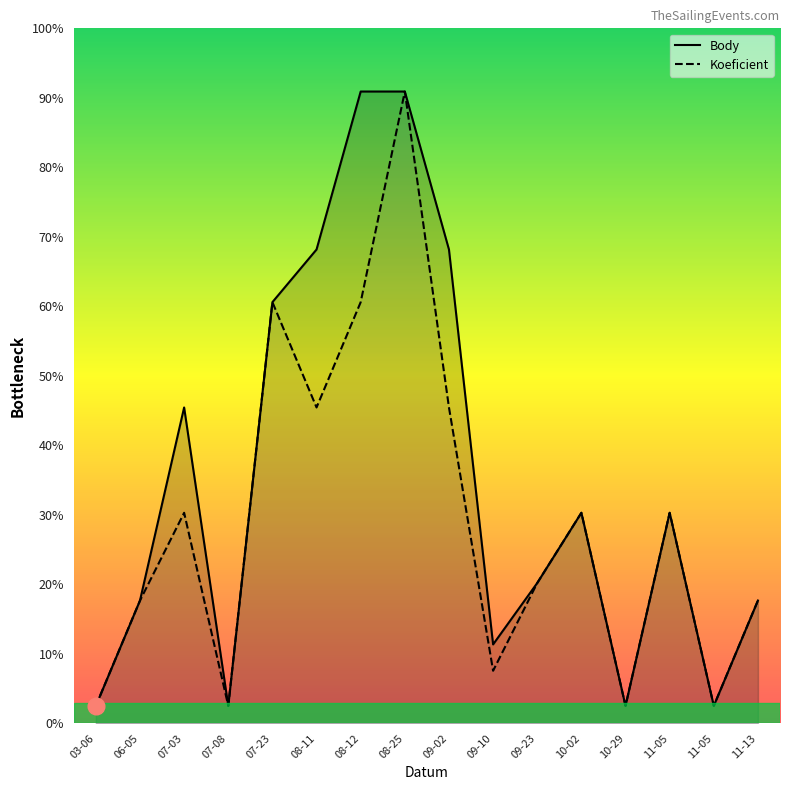

True or false: Koeficient and Body intersect in this chart.

False